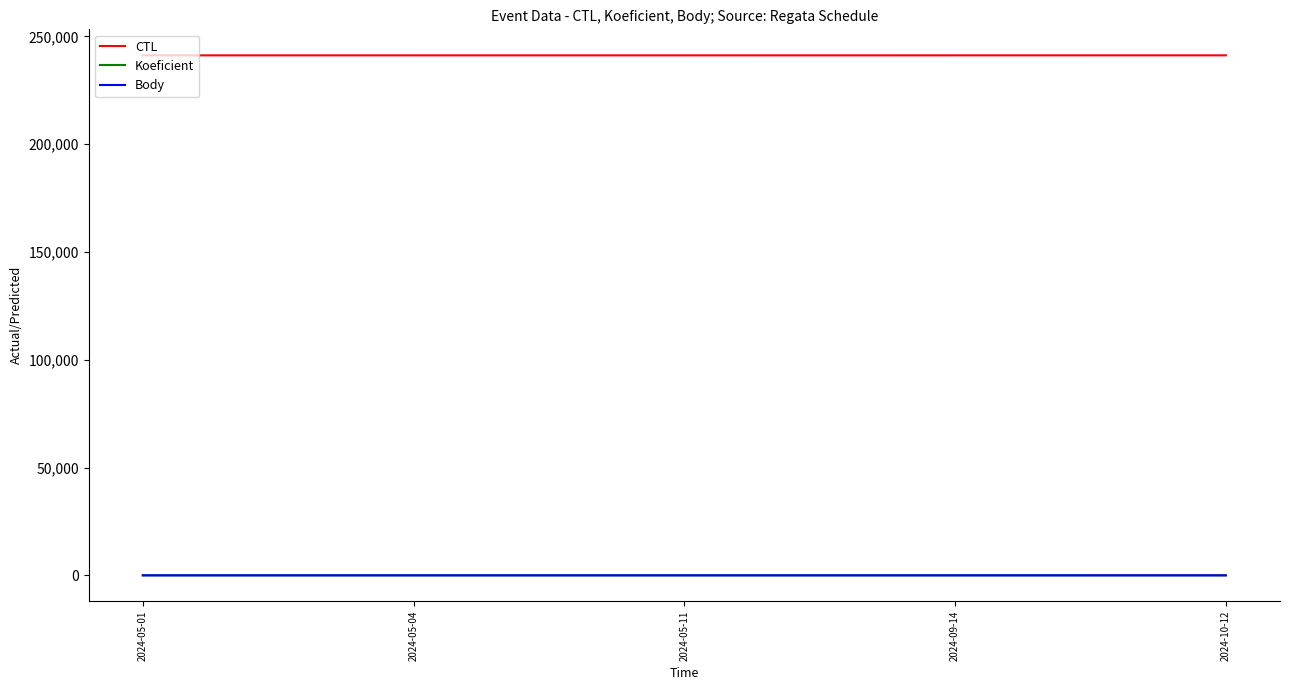

Which series has the largest total across all categories?

CTL